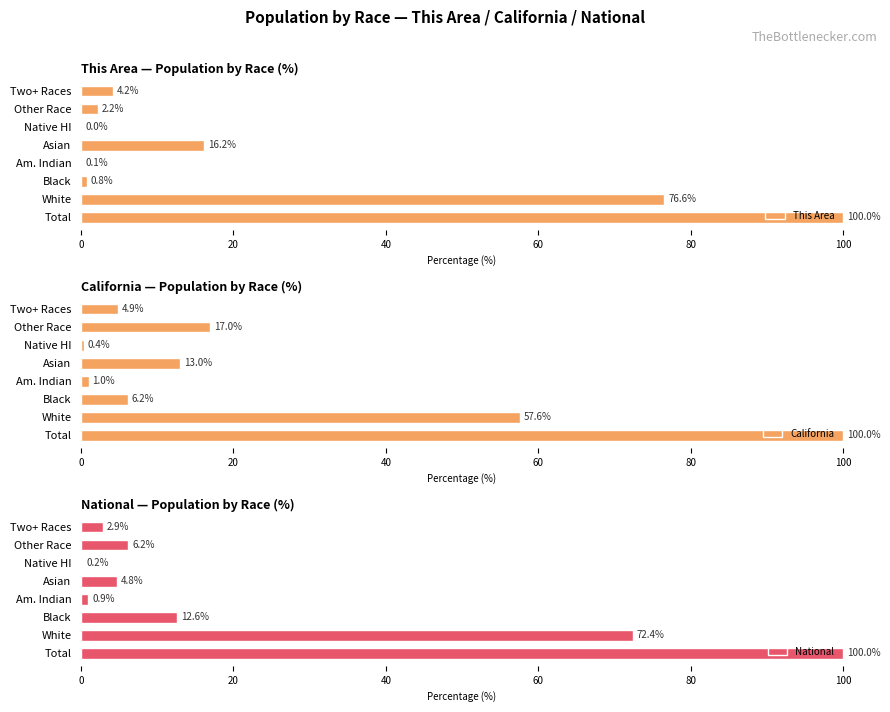

True or false: This Area has a value of 2.2 at Other Race.

True